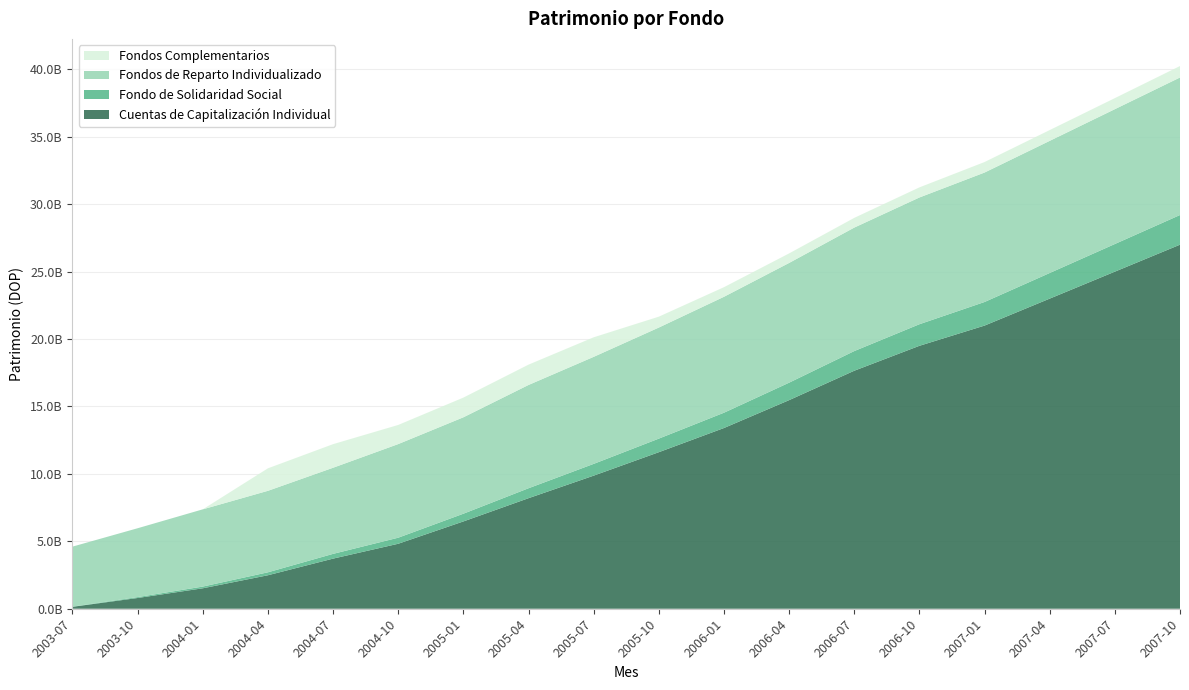

Reading right to left, extract all data points from this chart.

Cuentas de Capitalización Individual: 2007-10=27000000000.0	2007-07=25000000000.0	2007-04=23000000000.0	2007-01=21000000000.0	2006-10=19500000000.0	2006-07=17651424708.2	2006-04=15470671742.9	2006-01=13402918625.6	2005-10=11609968190.3	2005-07=9870288789.6	2005-04=8198586091.4	2005-01=6474370782.7	2004-10=4819175898.9	2004-07=3716768996.2	2004-04=2483555748.9	2004-01=1516391675.7	2003-10=796345079.8	2003-07=143017792.1
Fondo de Solidaridad Social: 2007-10=2200000000.0	2007-07=2050000000.0	2007-04=1900000000.0	2007-01=1750000000.0	2006-10=1600000000.0	2006-07=1458192321.1	2006-04=1294700374.1	2006-01=1134845930.2	2005-10=1006828197.2	2005-07=872812911.9	2005-04=737037679.3	2005-01=572783779.4	2004-10=449187925.3	2004-07=352592669.4	2004-04=218699861.1	2004-01=127408019.8	2003-10=68102512.8	2003-07=12750950.5
Fondos de Reparto Individualizado: 2007-10=10200000000.0	2007-07=10000000000.0	2007-04=9800000000.0	2007-01=9600000000.0	2006-10=9400000000.0	2006-07=9158064962.7	2006-04=8879322973.7	2006-01=8597022779.6	2005-10=8236979952.0	2005-07=7937429116.8	2005-04=7659732349.2	2005-01=7150392996.1	2004-10=6942968993.7	2004-07=6386792467.5	2004-04=6043319291.5	2004-01=5727754470.4	2003-10=5104769416.5	2003-07=4450698930.7
Fondos Complementarios: 2007-10=850000000.0	2007-07=820000000.0	2007-04=800000000.0	2007-01=780000000.0	2006-10=750000000.0	2006-07=720801486.3	2006-04=708210124.2	2006-01=712955179.9	2005-10=807697688.3	2005-07=1450533468.2	2005-04=1507880851.9	2005-01=1461171313.9	2004-10=1419299492.5	2004-07=1749968684.2	2004-04=1668808873.9	2004-01=0.0	2003-10=0.0	2003-07=0.0